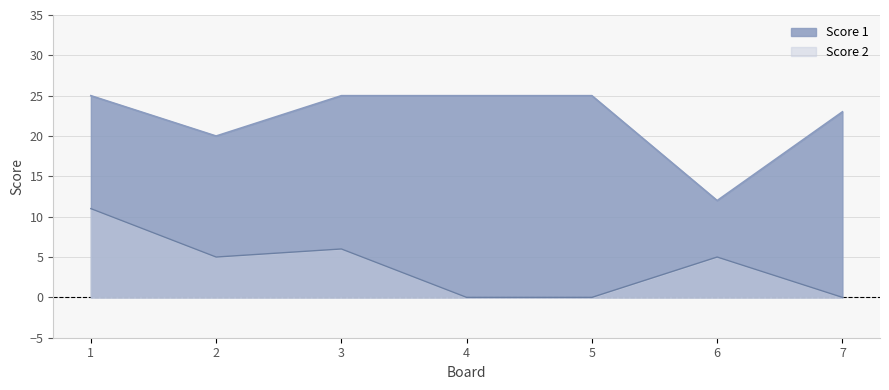

What is the total value across all series at 2?

25